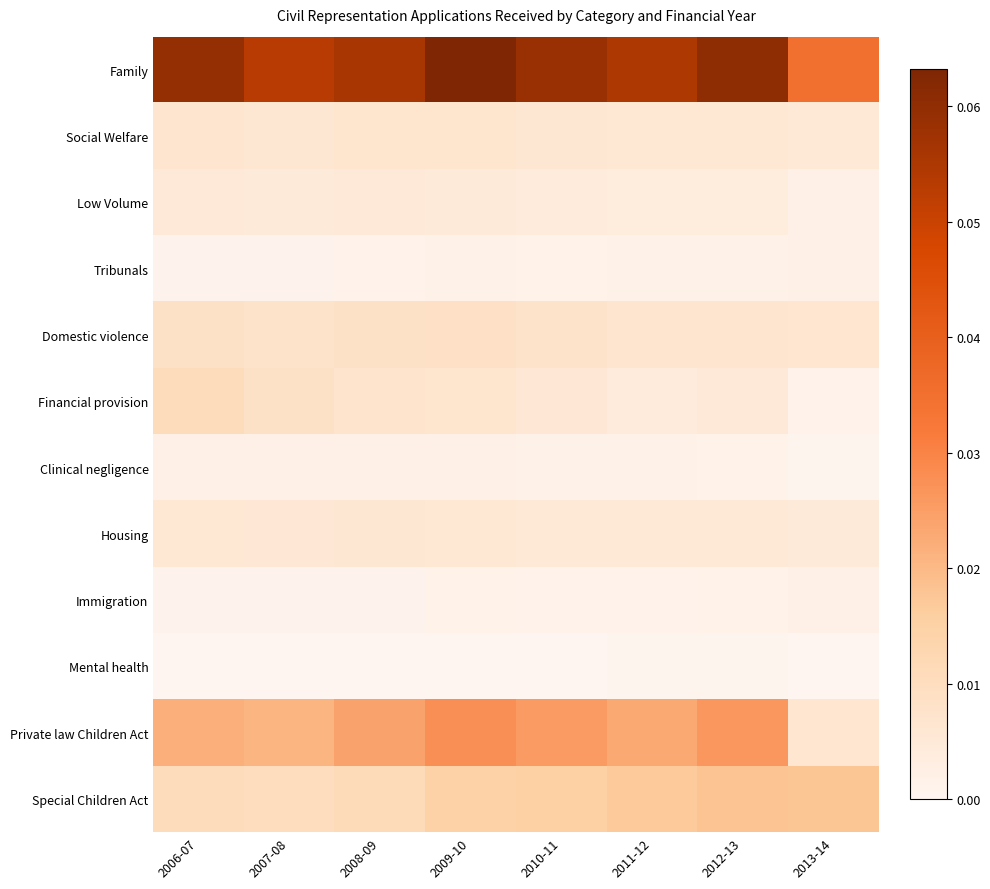

Reading left to right, extract all data points from this chart.

Family: 2006-07=0.1	2007-08=0.1	2008-09=0.1	2009-10=0.1	2010-11=0.1	2011-12=0.1	2012-13=0.1	2013-14=0.0
Social Welfare: 2006-07=0.0	2007-08=0.0	2008-09=0.0	2009-10=0.0	2010-11=0.0	2011-12=0.0	2012-13=0.0	2013-14=0.0
Low Volume: 2006-07=0.0	2007-08=0.0	2008-09=0.0	2009-10=0.0	2010-11=0.0	2011-12=0.0	2012-13=0.0	2013-14=0.0
Tribunals: 2006-07=0.0	2007-08=0.0	2008-09=0.0	2009-10=0.0	2010-11=0.0	2011-12=0.0	2012-13=0.0	2013-14=0.0
Domestic violence: 2006-07=0.0	2007-08=0.0	2008-09=0.0	2009-10=0.0	2010-11=0.0	2011-12=0.0	2012-13=0.0	2013-14=0.0
Financial provision: 2006-07=0.0	2007-08=0.0	2008-09=0.0	2009-10=0.0	2010-11=0.0	2011-12=0.0	2012-13=0.0	2013-14=0.0
Clinical negligence: 2006-07=0.0	2007-08=0.0	2008-09=0.0	2009-10=0.0	2010-11=0.0	2011-12=0.0	2012-13=0.0	2013-14=0.0
Housing: 2006-07=0.0	2007-08=0.0	2008-09=0.0	2009-10=0.0	2010-11=0.0	2011-12=0.0	2012-13=0.0	2013-14=0.0
Immigration: 2006-07=0.0	2007-08=0.0	2008-09=0.0	2009-10=0.0	2010-11=0.0	2011-12=0.0	2012-13=0.0	2013-14=0.0
Mental health: 2006-07=0.0	2007-08=0.0	2008-09=0.0	2009-10=0.0	2010-11=0.0	2011-12=0.0	2012-13=0.0	2013-14=0.0
Private law Children Act: 2006-07=0.0	2007-08=0.0	2008-09=0.0	2009-10=0.0	2010-11=0.0	2011-12=0.0	2012-13=0.0	2013-14=0.0
Special Children Act: 2006-07=0.0	2007-08=0.0	2008-09=0.0	2009-10=0.0	2010-11=0.0	2011-12=0.0	2012-13=0.0	2013-14=0.0